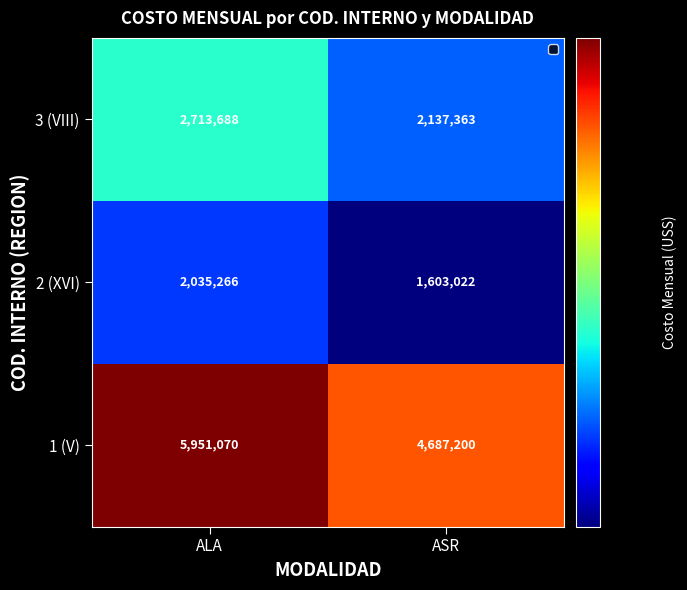

What is the sum of the 3 (VIII) values at ASR and ALA?

4851051